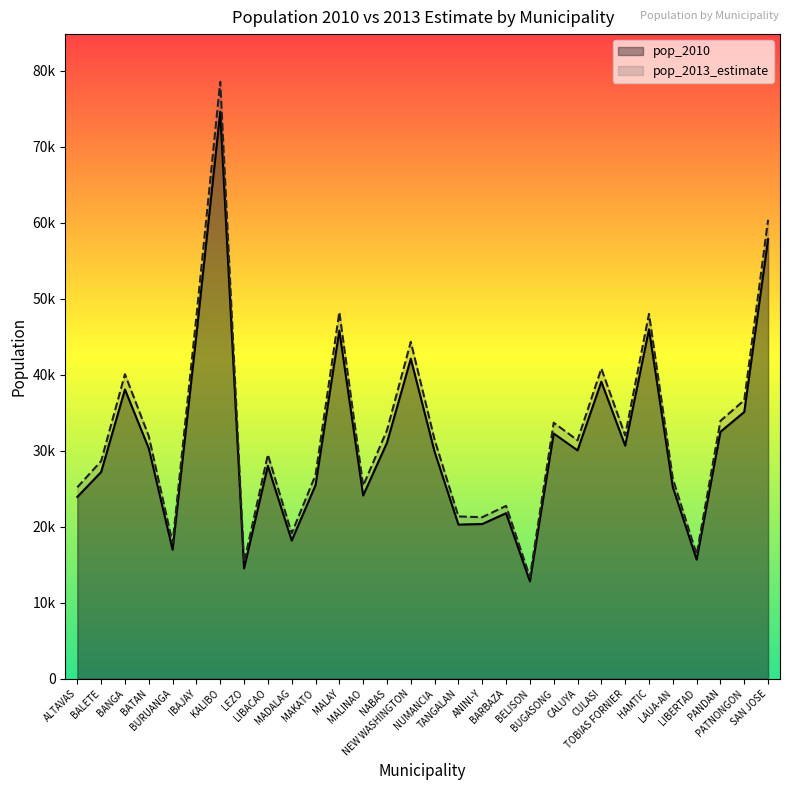

List the labels in order of pop_2010 value, smallest first.

BELISON, LEZO, LIBERTAD, BURUANGA, MADALAG, TANGALAN, ANINI-Y, BARBAZA, ALTAVAS, MALINAO, LAUA-AN, MAKATO, BALETE, LIBACAO, NUMANCIA, CALUYA, BATAN, TOBIAS FORNIER, NABAS, BUGASONG, PANDAN, PATNONGON, BANGA, CULASI, NEW WASHINGTON, IBAJAY, MALAY, HAMTIC, SAN JOSE, KALIBO